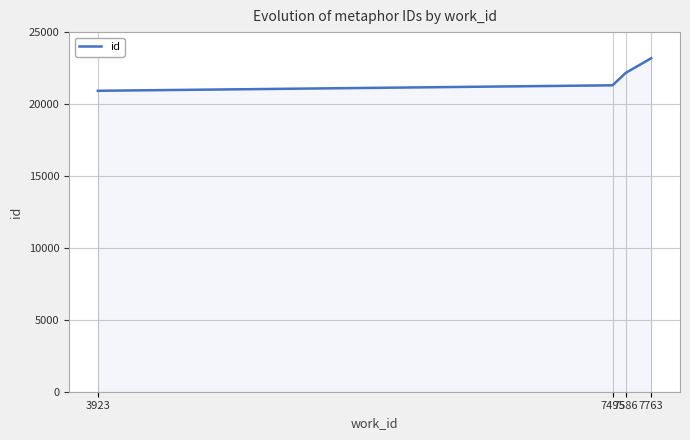

Between 7586 and 7495, which is larger?

7586